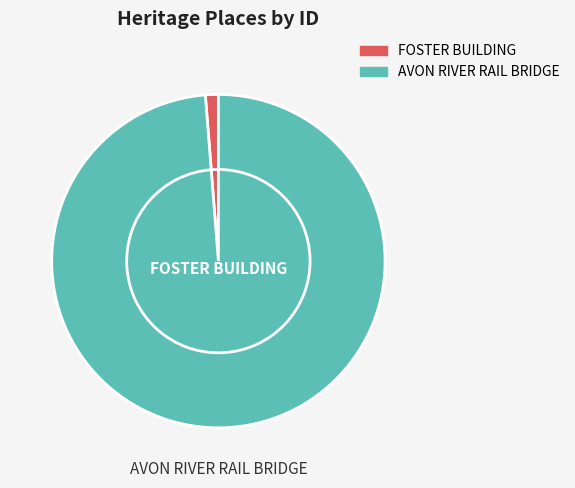

What is the largest slice in the pie chart?

AVON RIVER RAIL BRIDGE